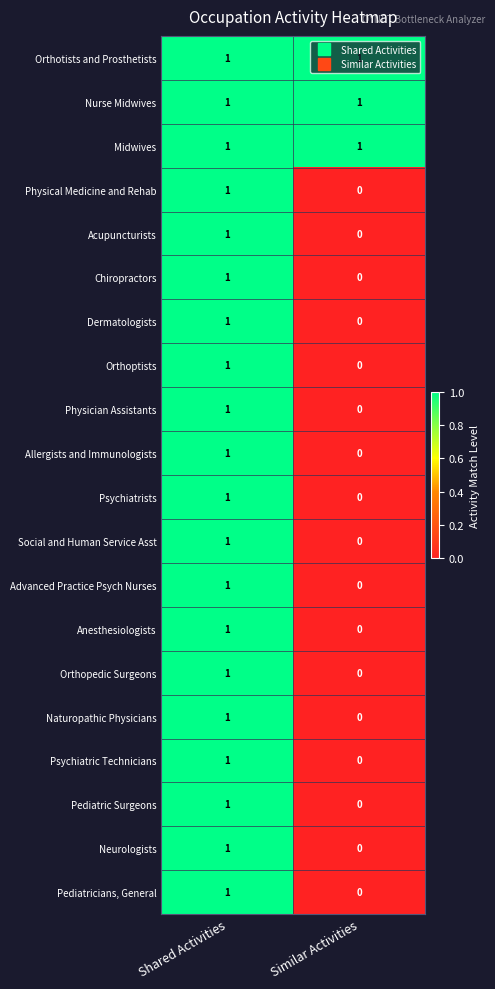

Which label corresponds to the smallest value in the chart?

Similar Activities